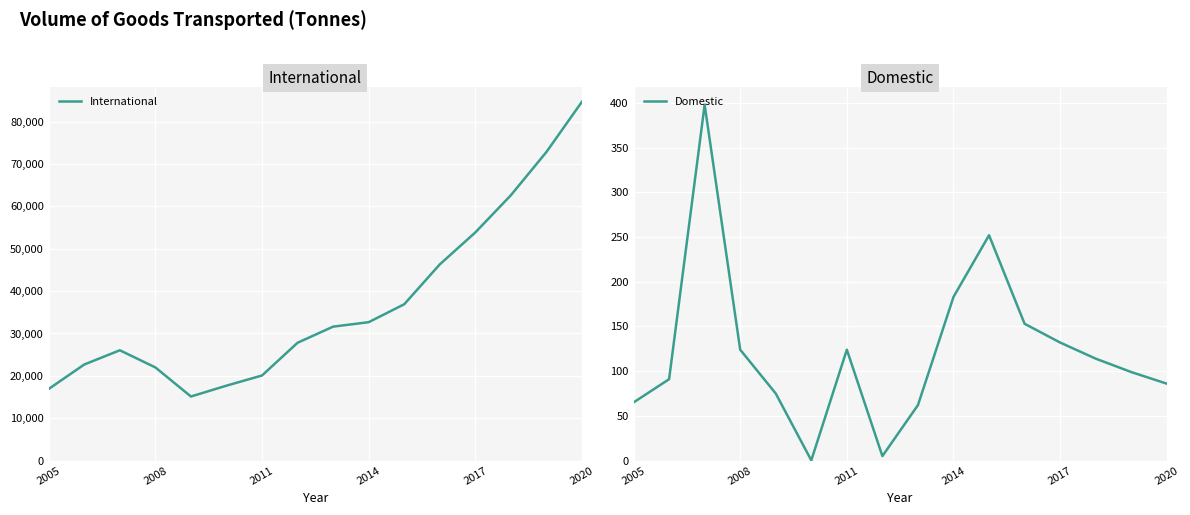

What is the greatest value displayed?

84718.0